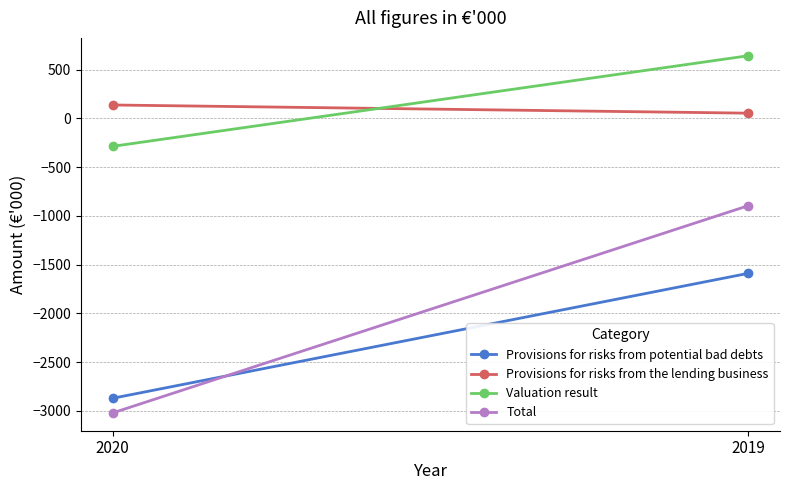

What is the value of the Provisions for risks from the lending business point at the 2nd from the left?

53